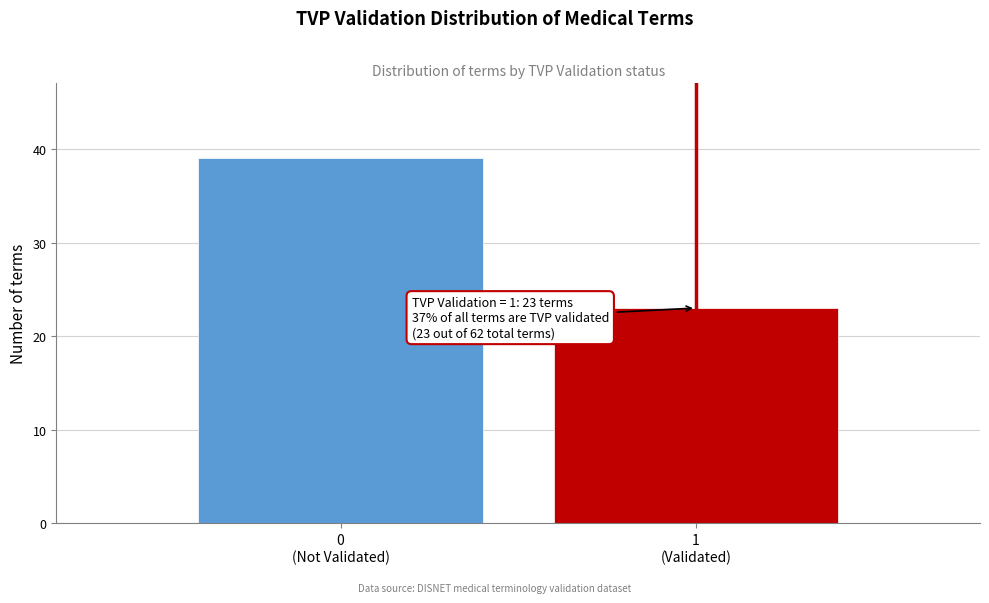

Reading right to left, list all the values displayed in this chart.

23	39